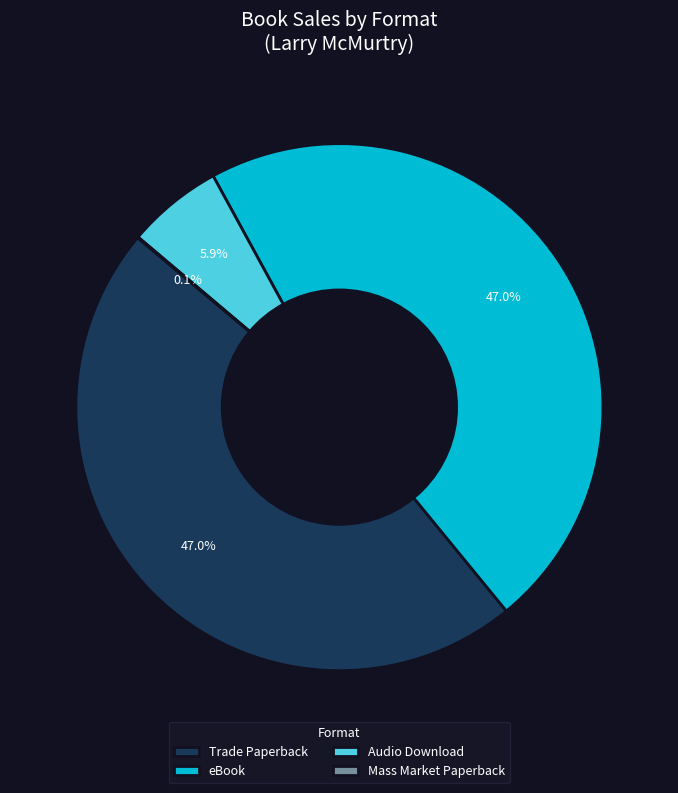

To the nearest percent, what is the difference between the largest and smallest slice percentages?

47%